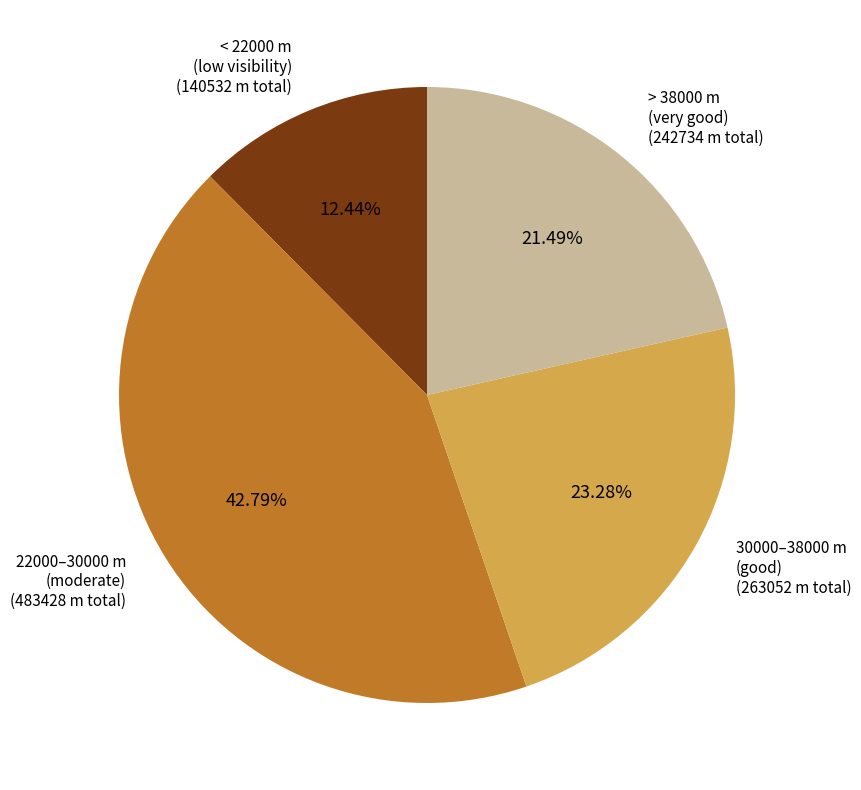

Rank the categories by value from highest to lowest.

22000–30000 m (moderate), 30000–38000 m (good), > 38000 m (very good), < 22000 m (low visibility)